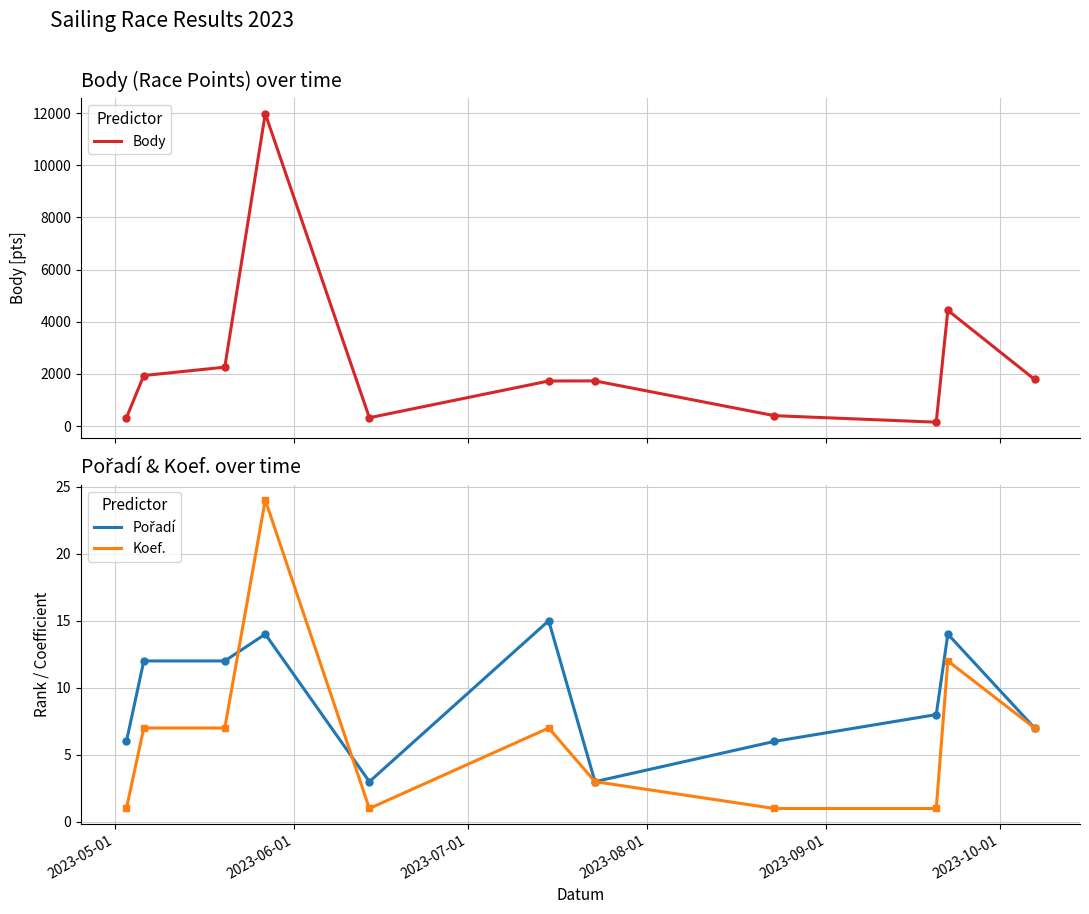

How many lines are shown in the chart?

3